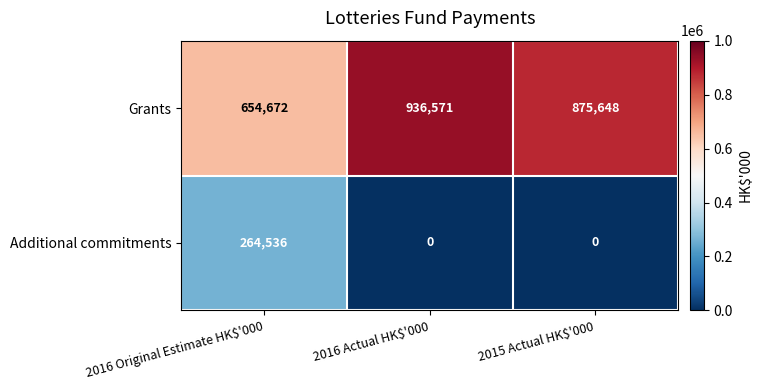

How many Grants values are between 654672 and 936571?

3